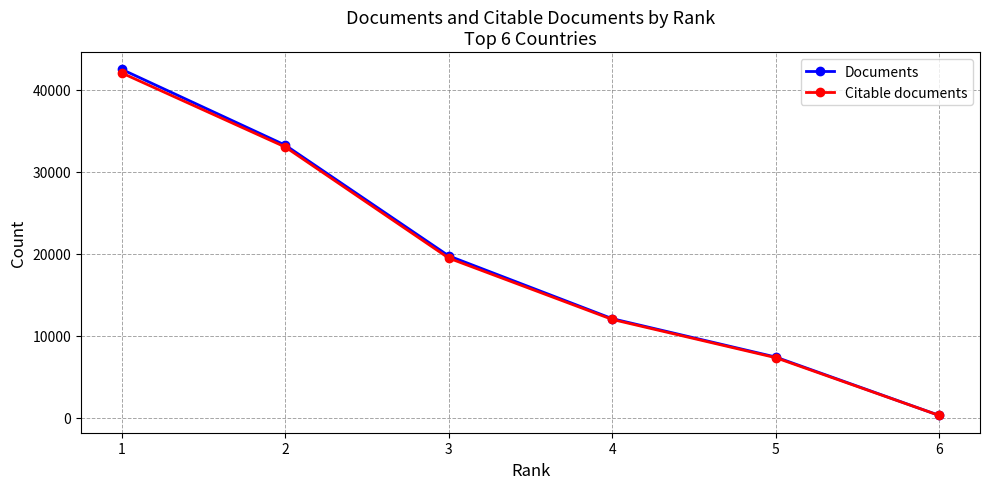

What is the difference between the highest and lowest values at 4?

94